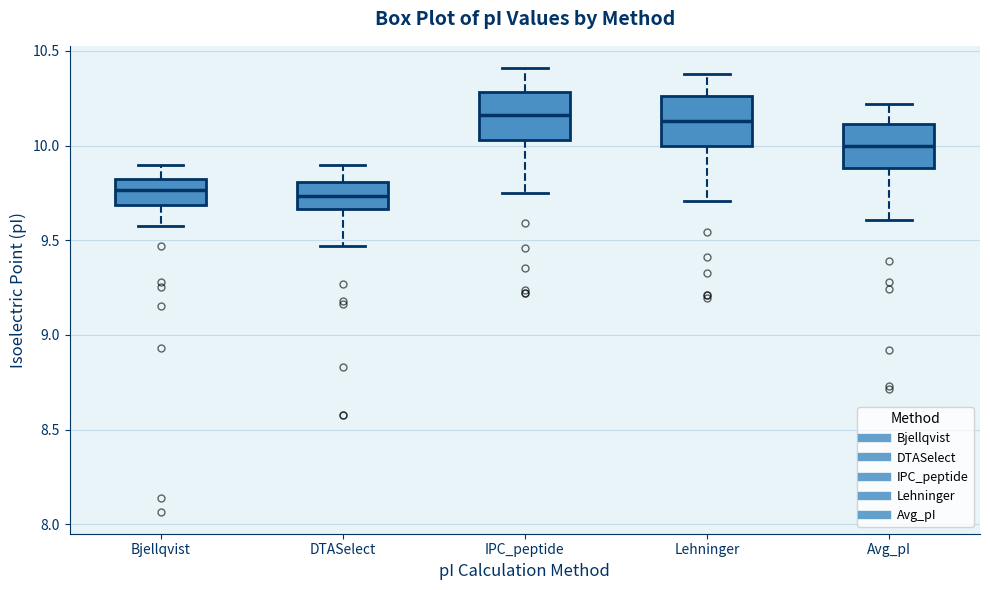

Reading left to right, read every box against the y-axis: the position of its median line, the range the box covers, and the ends of its whiskers. The values are not printed on the chart, so give them approximately, as read against the axis.

Bjellqvist: median 9.75, box 9.70 to 9.80, whiskers 9.60 to 9.90
DTASelect: median 9.75, box 9.65 to 9.80, whiskers 9.45 to 9.90
IPC_peptide: median 10.15, box 10.05 to 10.30, whiskers 9.75 to 10.40
Lehninger: median 10.15, box 10.00 to 10.25, whiskers 9.70 to 10.40
Avg_pI: median 10.00, box 9.90 to 10.10, whiskers 9.60 to 10.20